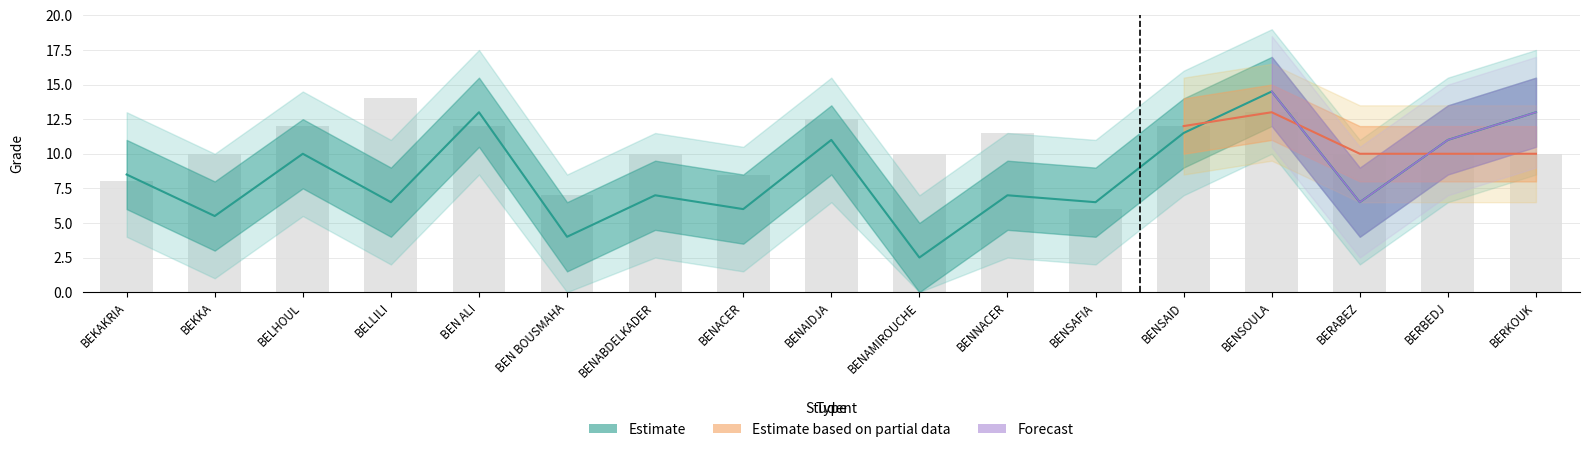

Is the value of lecture at BERBEDJ greater than the value of practical at BENABDELKADER?

Yes